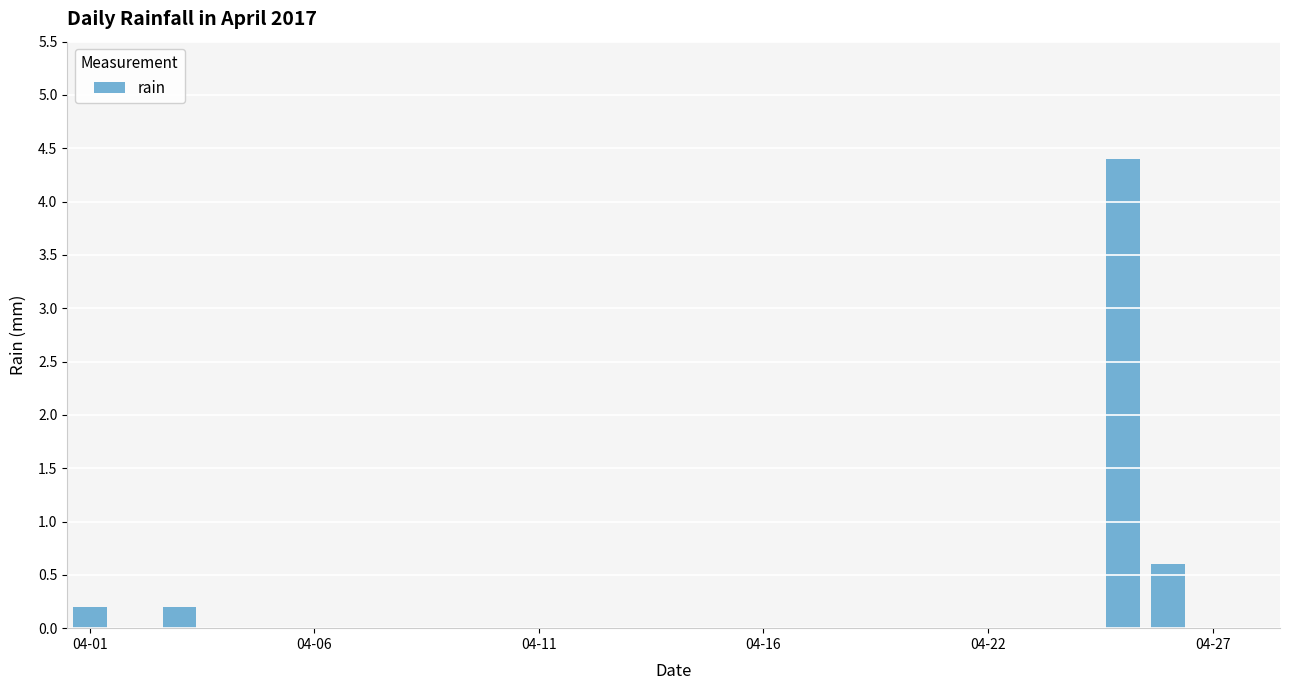

What is the greatest value displayed?

4.4